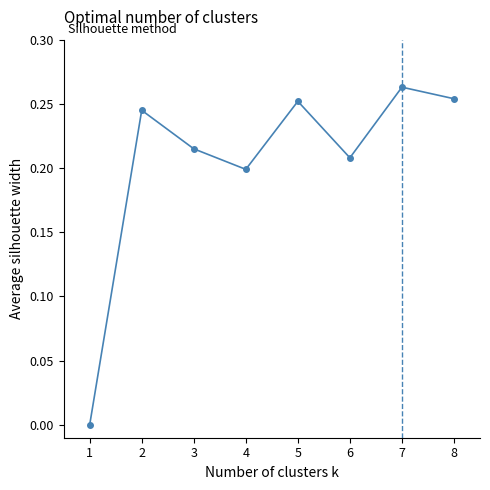

Where is the first local minimum?

4